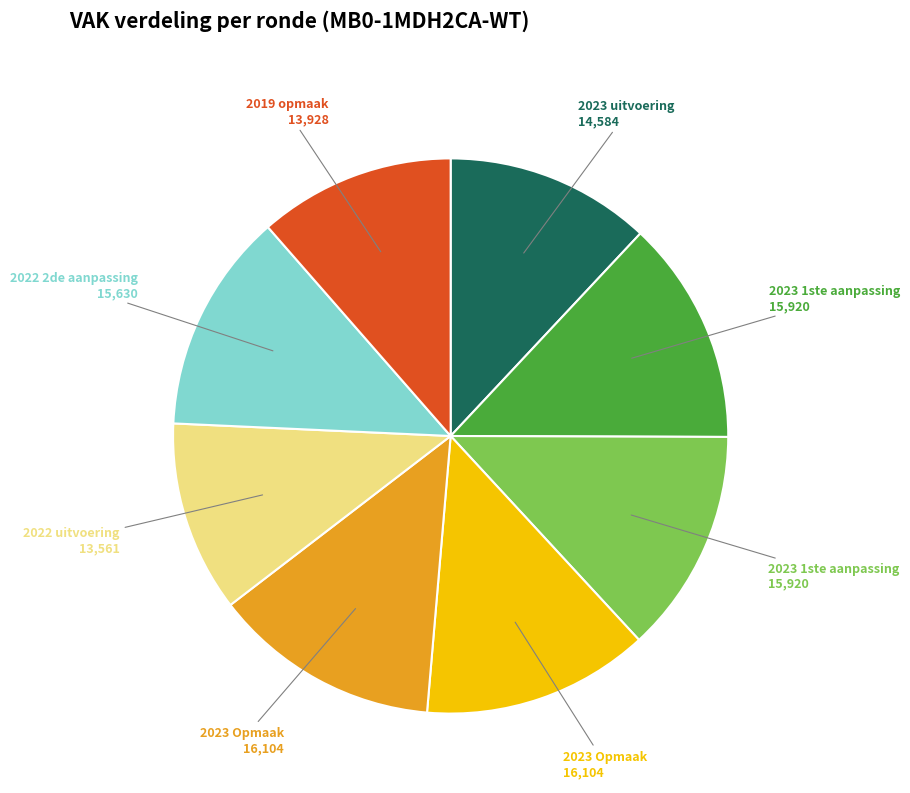

How many segments does this pie chart have?

8